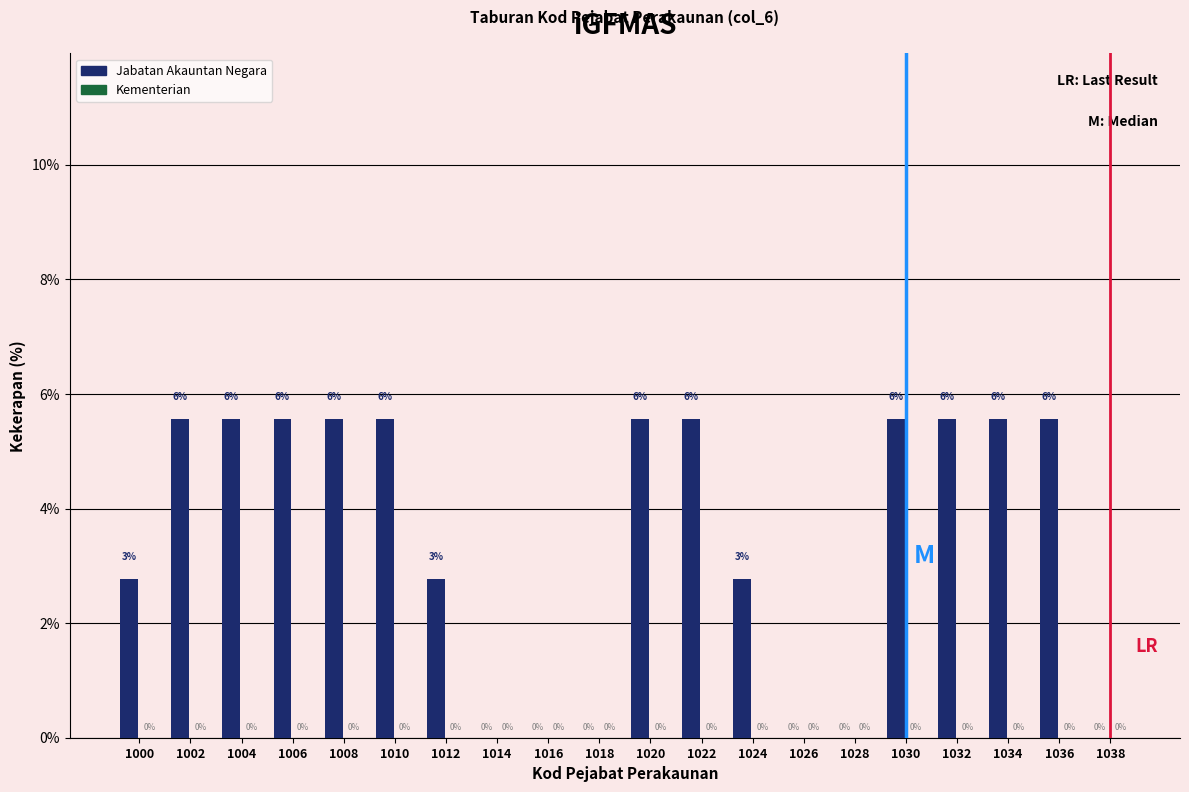

Is it true that the value at 1010 is 9.5?

False